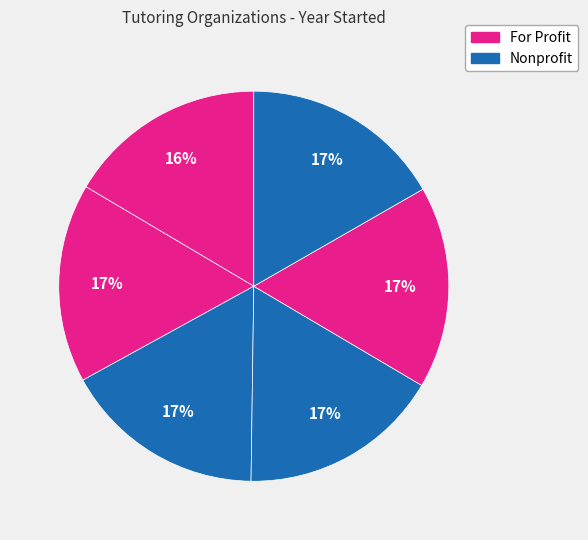

How many segments does this pie chart have?

6